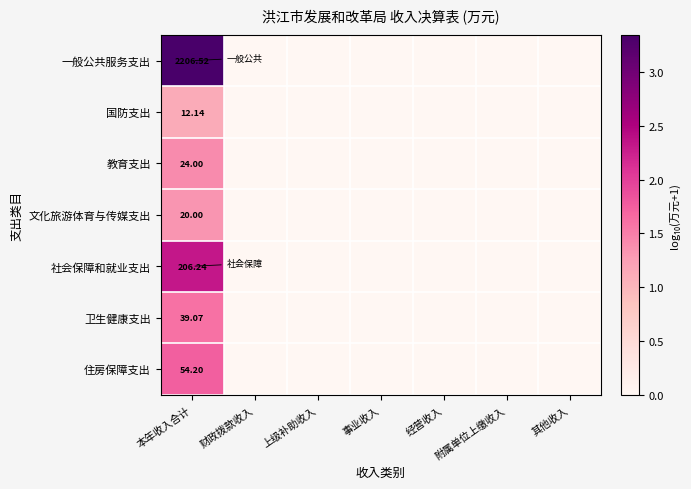

Is it true that 卫生健康支出 equals 0.0 at 附属单位上缴收入?

True